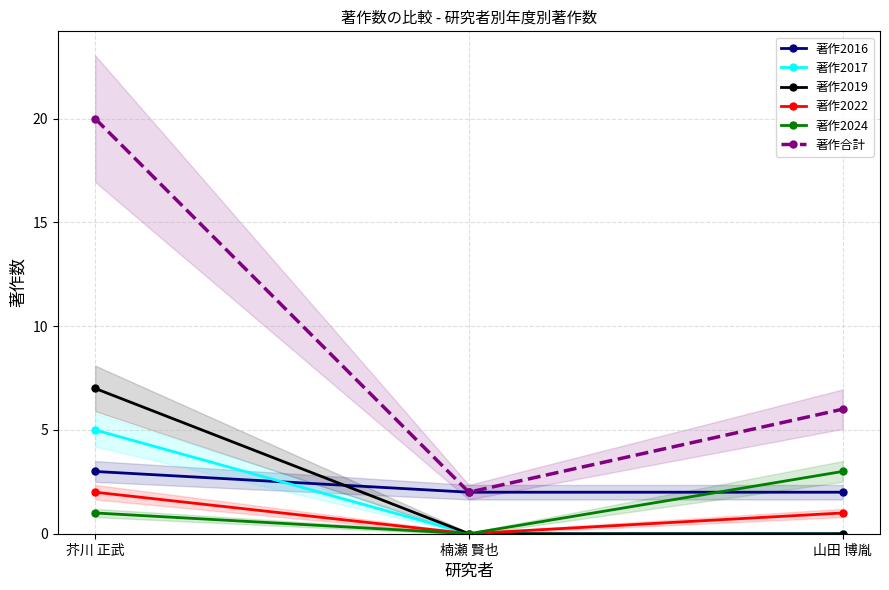

Rank the series at 山田 博胤 from lowest to highest value.

著作2017, 著作2019, 著作2022, 著作2016, 著作2024, 著作合計